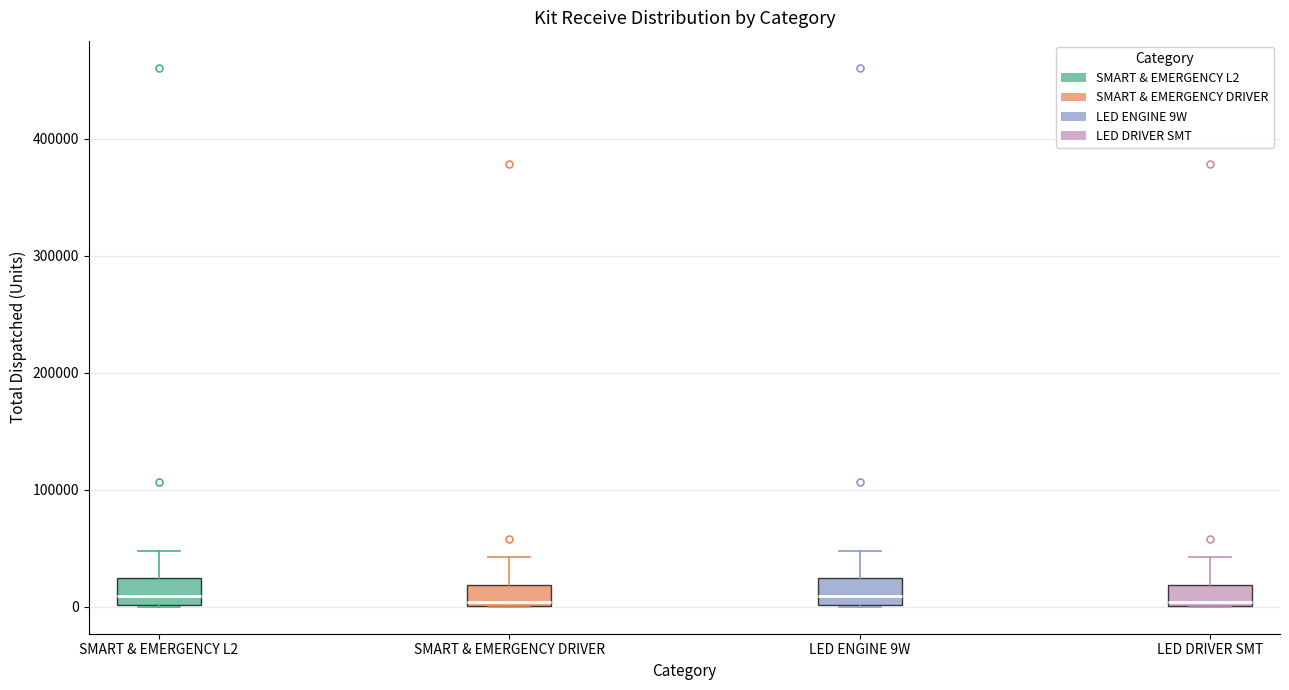

Reading left to right, transcribe this box plot: for each box, give where its median line is, the range the box spans, and where its two whiskers end, as read against the y-axis. The values are not printed on the chart, so give them approximately, as read against the axis.

SMART & EMERGENCY L2: median 10000, box 0 to 20000, whiskers 0 to 50000
SMART & EMERGENCY DRIVER: median 0 (just above the box's lower edge), box 0 to 20000, whiskers 0 to 40000
LED ENGINE 9W: median 10000, box 0 to 20000, whiskers 0 to 50000
LED DRIVER SMT: median 0 (just above the box's lower edge), box 0 to 20000, whiskers 0 to 40000